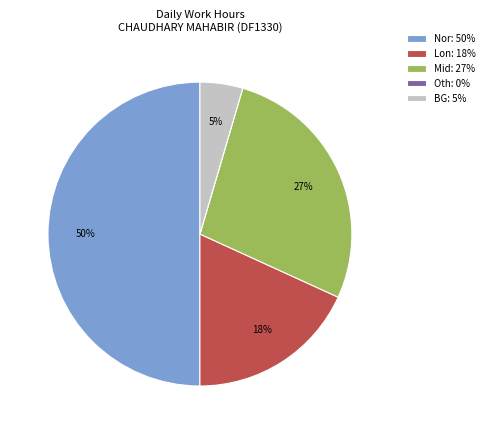

Does Lon: 18% account for over 50% of the chart?

No